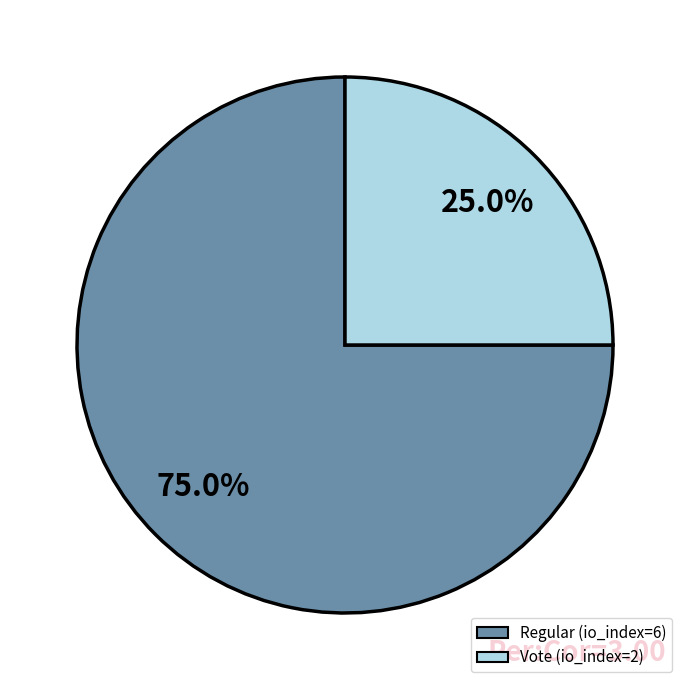

To the nearest percent, what is the combined percentage of Regular (io_index=6) and Vote (io_index=2)?

100%